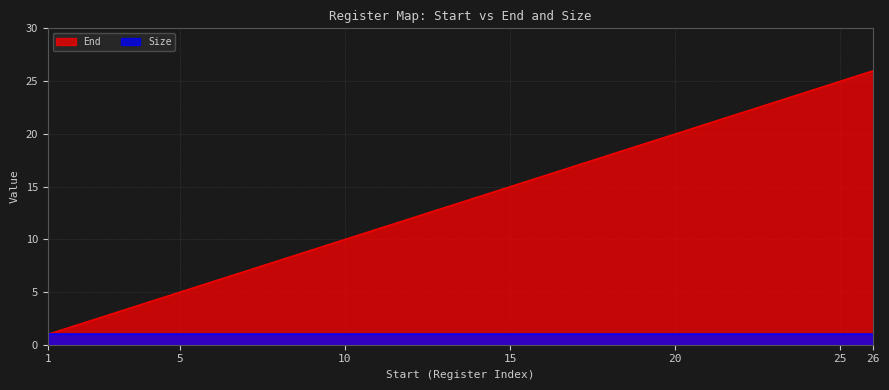

The chart shows a value of 12 at 7. True or false?

False